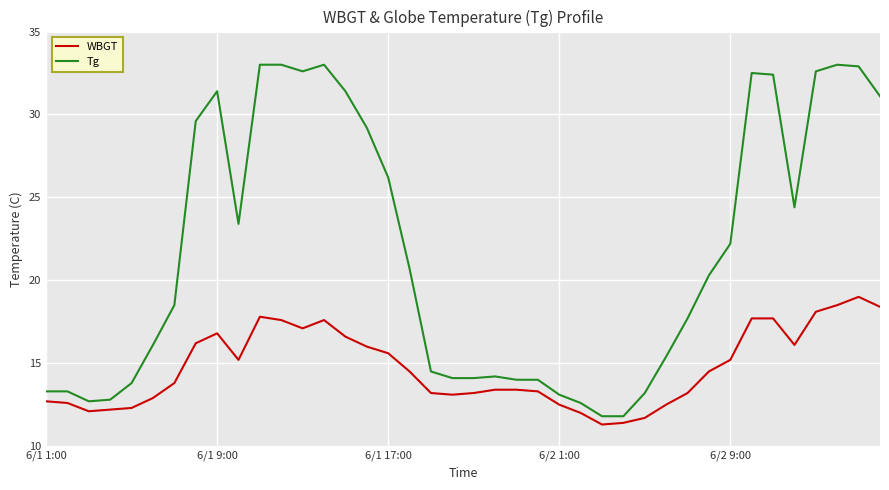

Rank the series by their average value, from lowest to highest.

WBGT, Tg